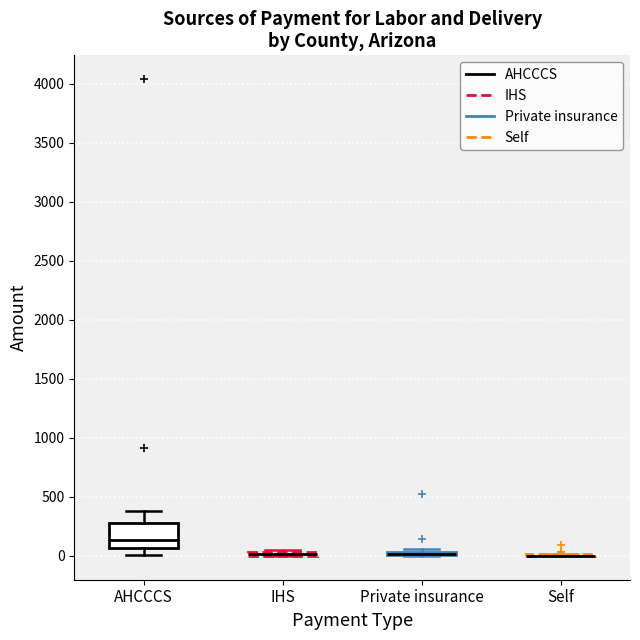

Where is the upper edge of the box for IHS on the y-axis? The values are not printed on the chart, so give them approximately, as read against the axis.

50